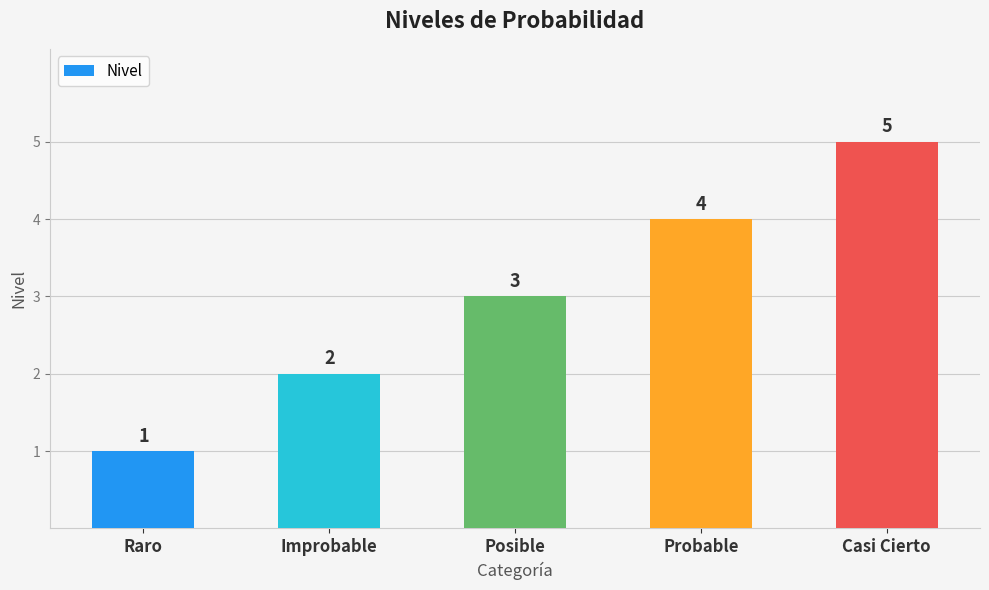

What is the label of the 1st bar from the right?

Casi Cierto